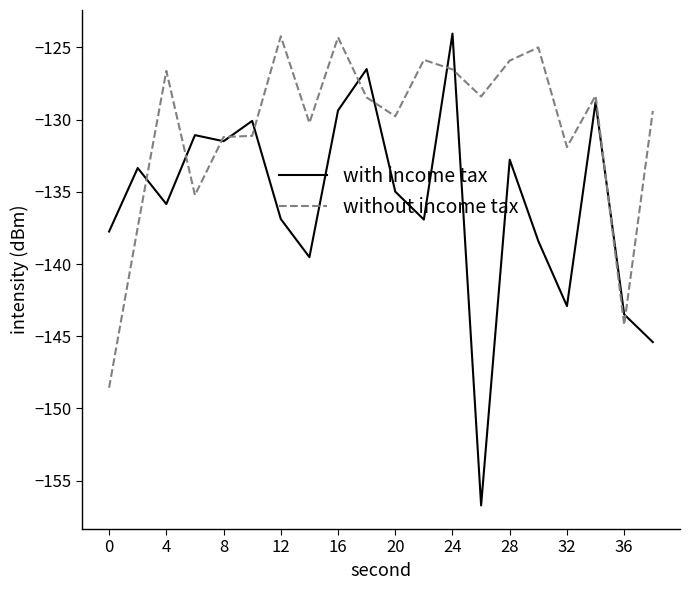

How many lines are shown in the chart?

2